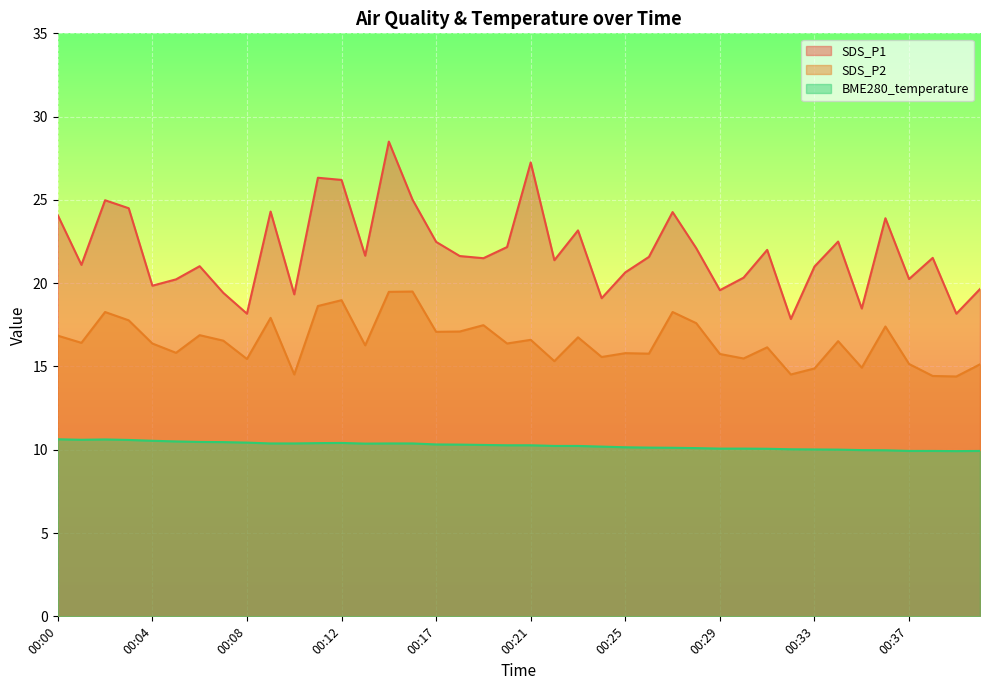

Where is the first local minimum for SDS_P1?

00:01